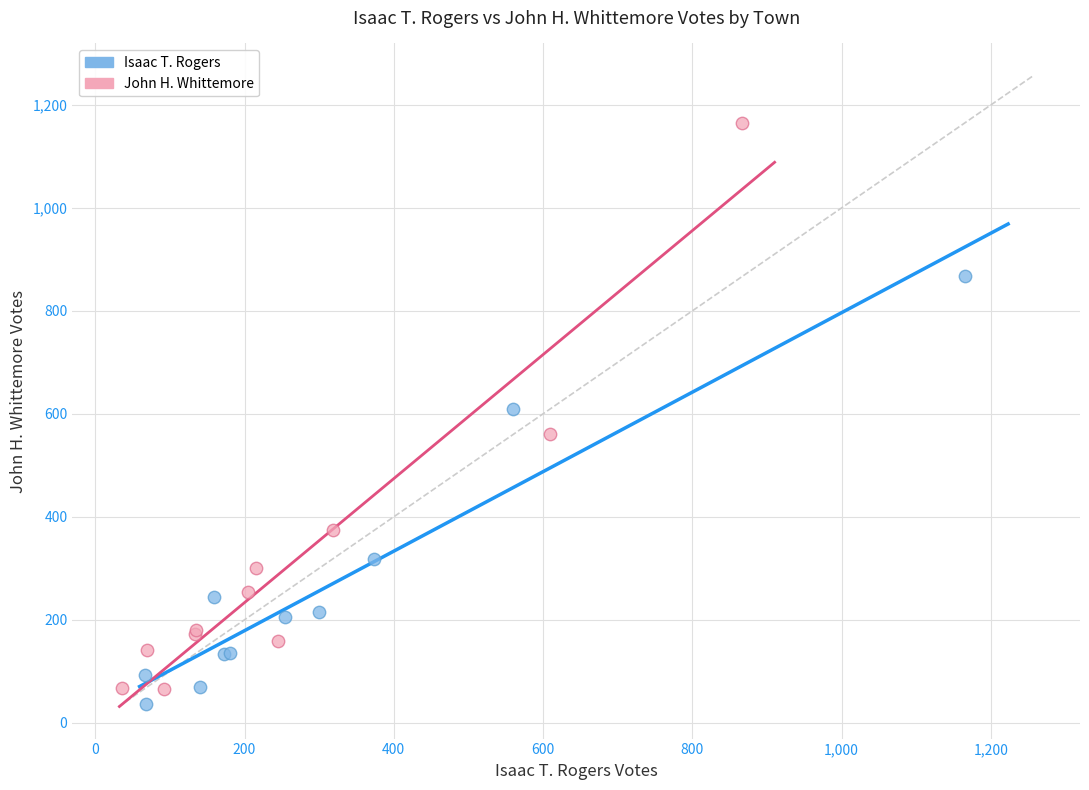

Which series contains the lowest Y value?

Isaac T. Rogers